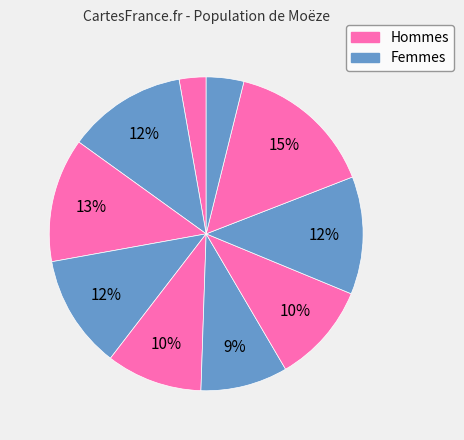

How many segments does this pie chart have?

10